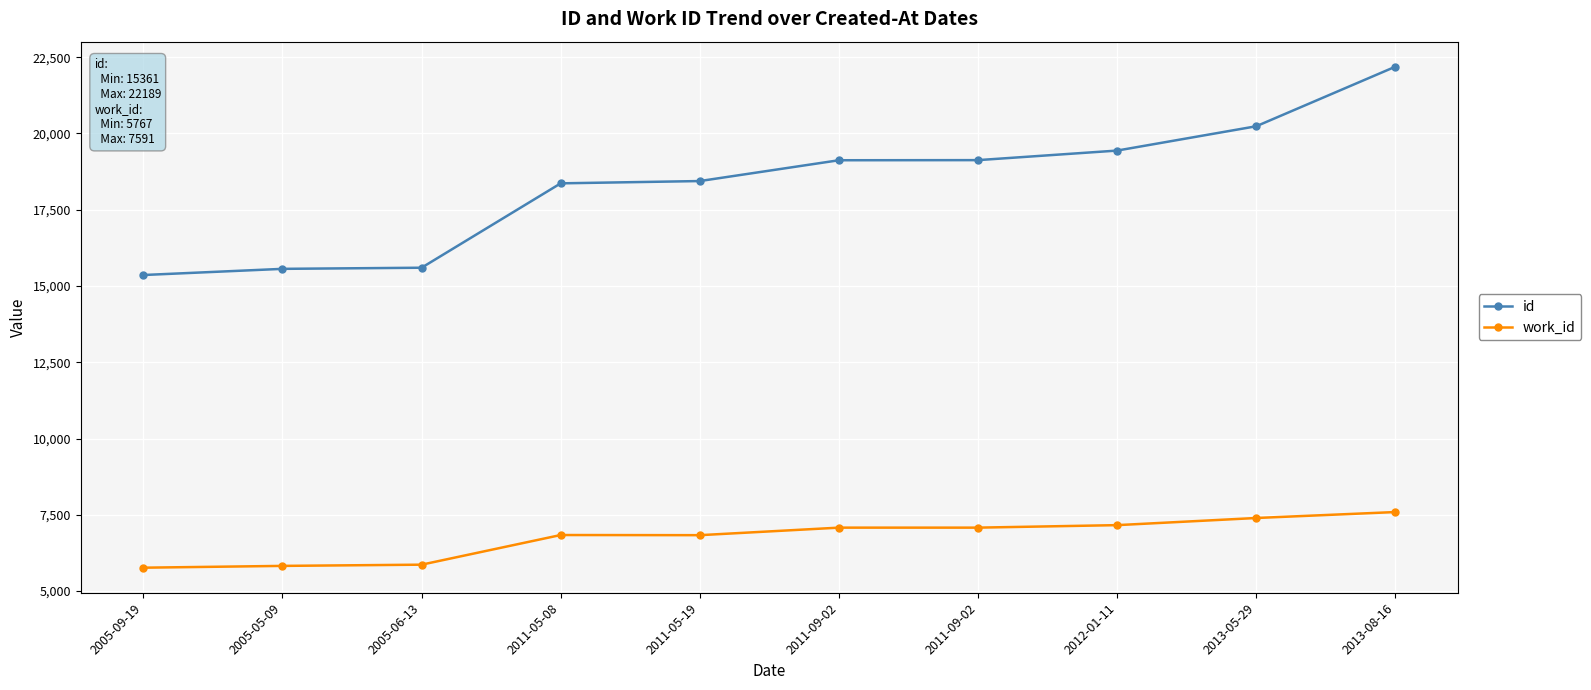

Does the chart have visible grid lines?

Yes